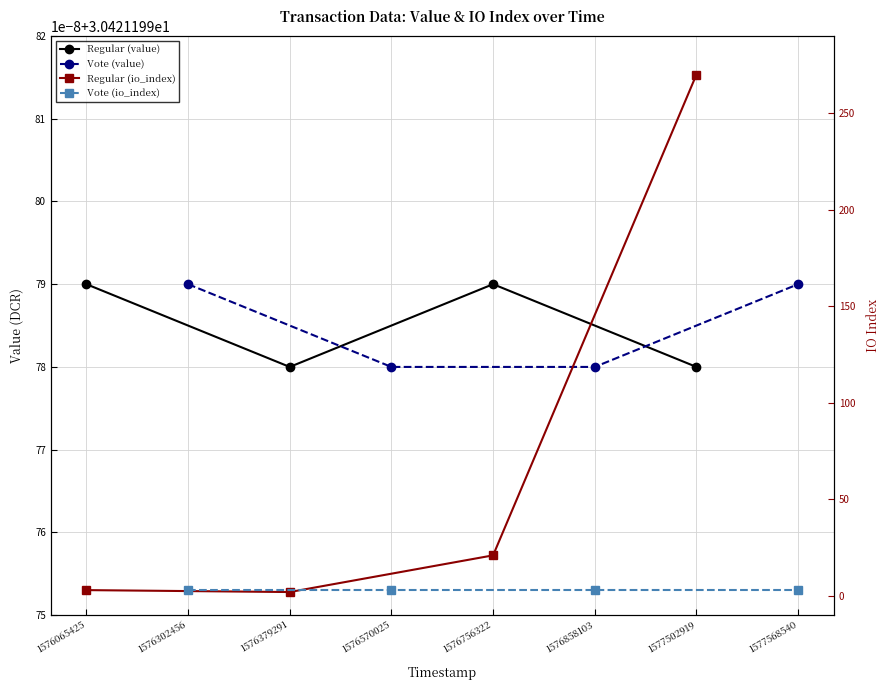

What is the difference between the highest and lowest values at 1576065425?

27.4